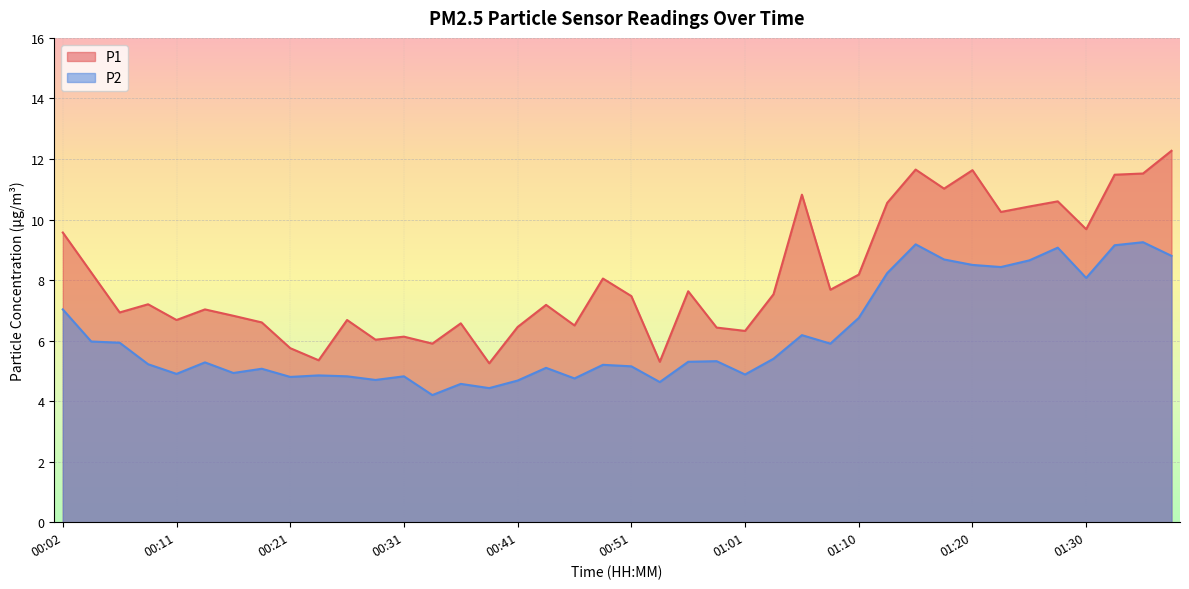

At which category is the sum across all series the highest?

01:37